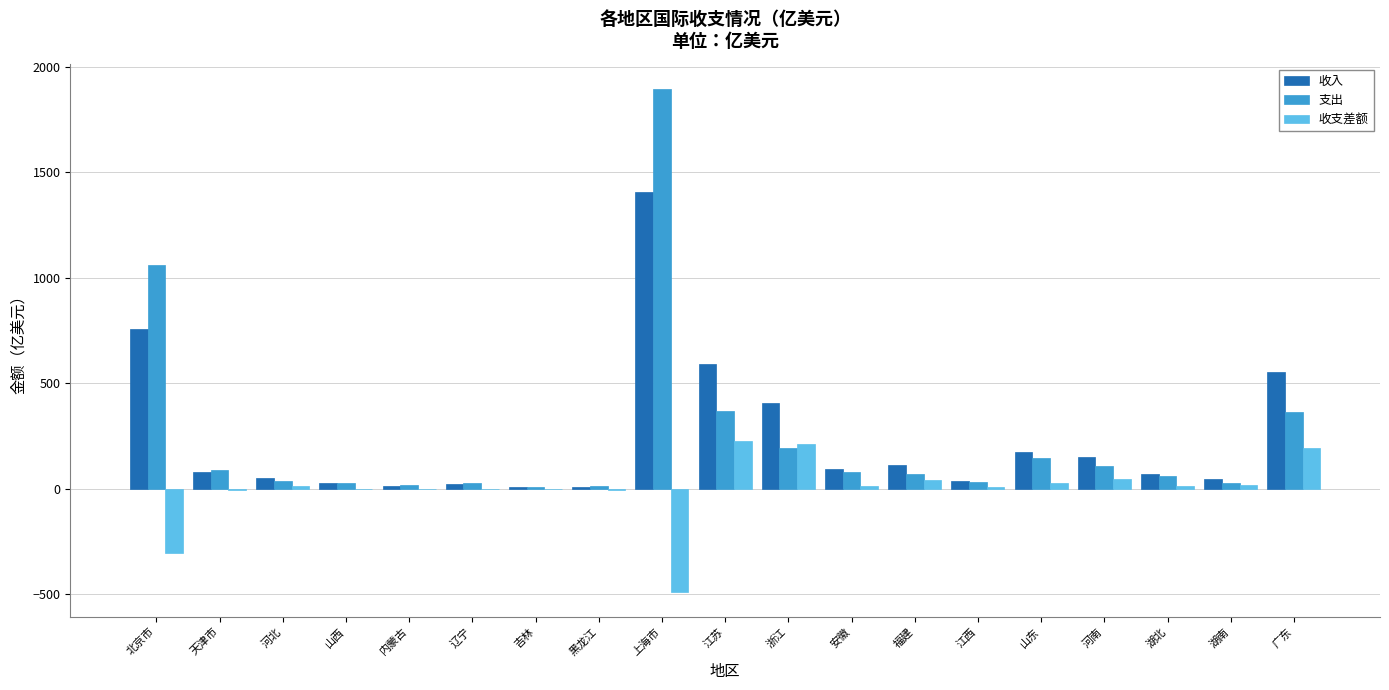

What is the sum of all 支出 values?

4609.3